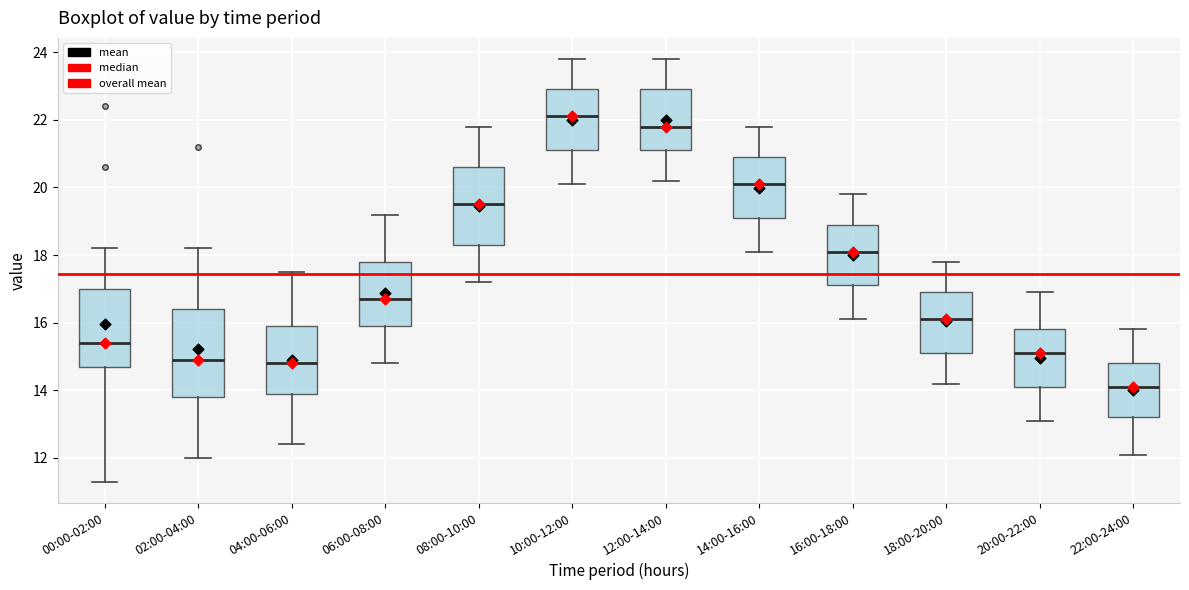

Reading left to right, read every box against the y-axis: the position of its median line, the range the box covers, and the ends of its whiskers. The values are not printed on the chart, so give them approximately, as read against the axis.

00:00-02:00: median 15.4, box 14.8 to 17.0, whiskers 11.4 to 18.2
02:00-04:00: median 15.0, box 13.8 to 16.4, whiskers 12.0 to 18.2
04:00-06:00: median 14.8, box 14.0 to 16.0, whiskers 12.4 to 17.6
06:00-08:00: median 16.8, box 16.0 to 17.8, whiskers 14.8 to 19.2
08:00-10:00: median 19.6, box 18.4 to 20.6, whiskers 17.2 to 21.8
10:00-12:00: median 22.2, box 21.2 to 23.0, whiskers 20.2 to 23.8
12:00-14:00: median 21.8, box 21.2 to 23.0, whiskers 20.2 to 23.8
14:00-16:00: median 20.2, box 19.2 to 21.0, whiskers 18.2 to 21.8
16:00-18:00: median 18.2, box 17.2 to 19.0, whiskers 16.2 to 19.8
18:00-20:00: median 16.2, box 15.2 to 17.0, whiskers 14.2 to 17.8
20:00-22:00: median 15.2, box 14.2 to 15.8, whiskers 13.2 to 17.0
22:00-24:00: median 14.2, box 13.2 to 14.8, whiskers 12.2 to 15.8